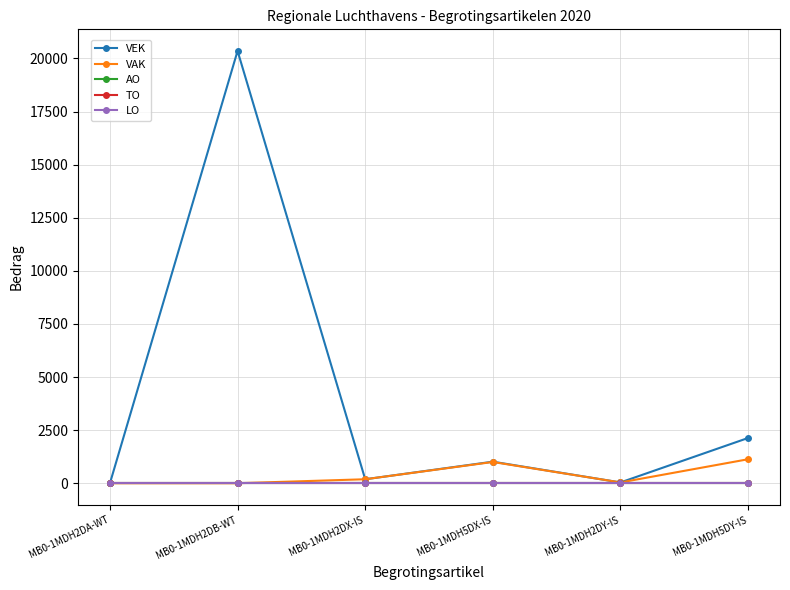

True or false: LO and VAK cross at least once.

False